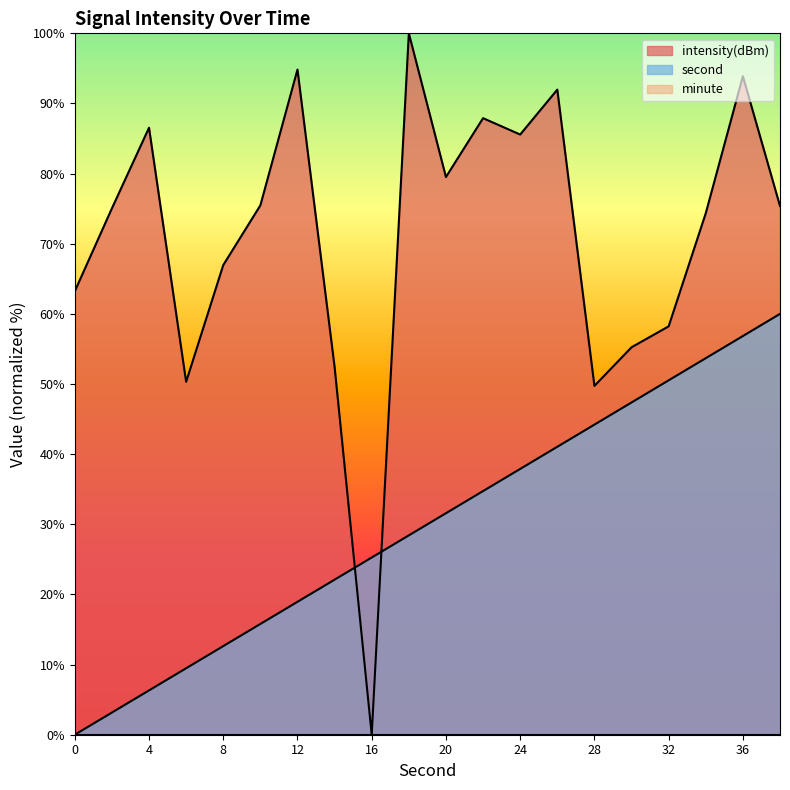

Reading right to left, transcribe all the data shown in this chart.

second: 60.0	56.8	53.7	50.5	47.4	44.2	41.1	37.9	34.7	31.6	28.4	25.3	22.1	18.9	15.8	12.6	9.5	6.3	3.2	0.0
intensity(dBm): 75.4	93.9	74.4	58.2	55.2	49.7	92.0	85.6	87.9	79.5	100.0	0.0	52.4	94.8	75.5	67.0	50.3	86.5	75.0	63.2